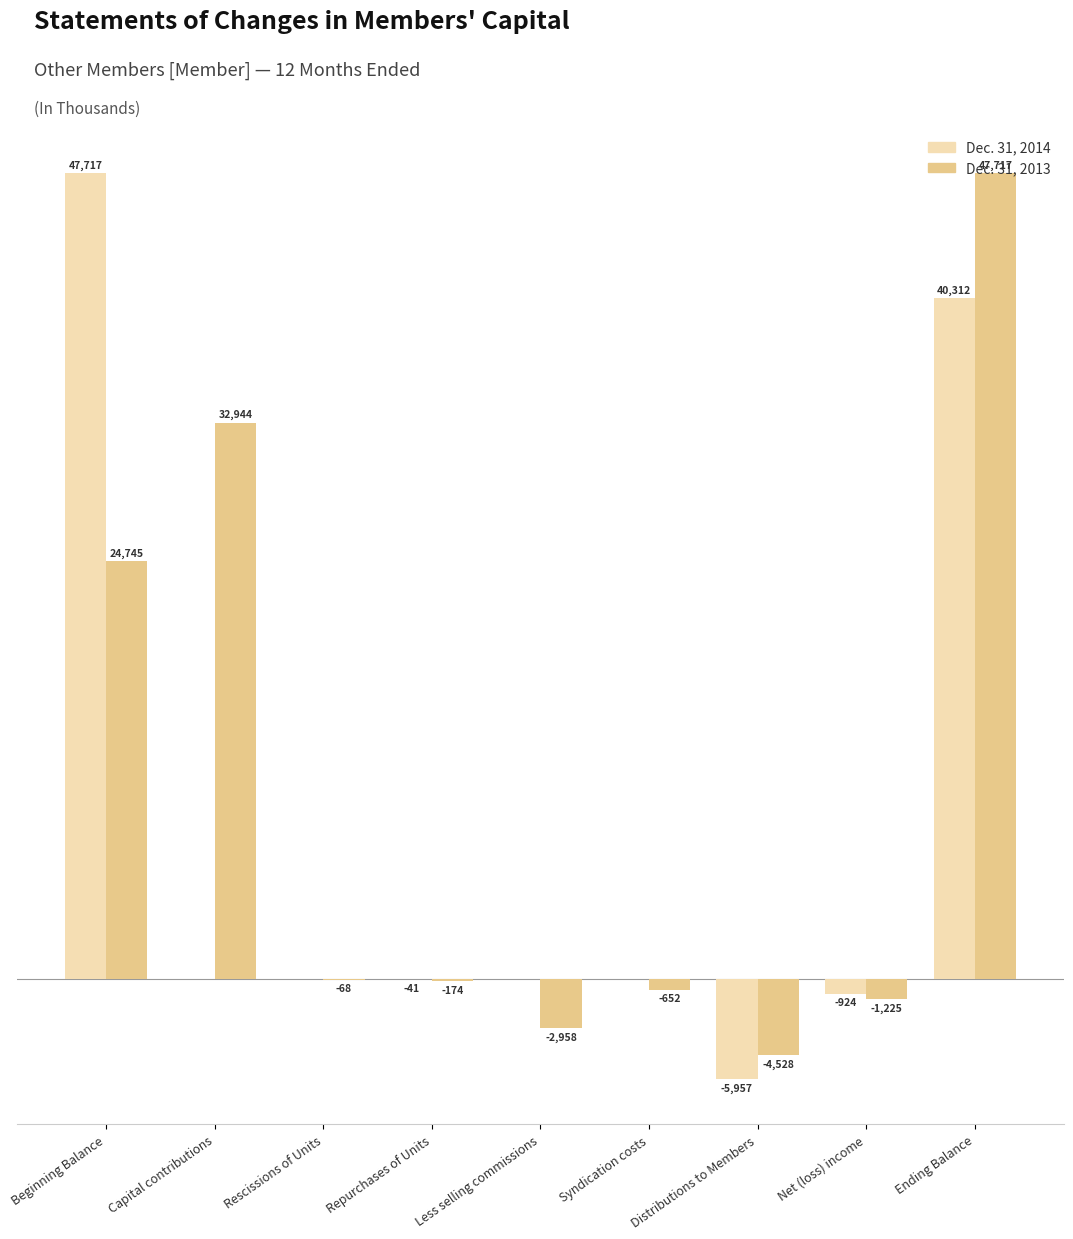

Is the value of Dec. 31, 2013 at Capital contributions greater than the value of Dec. 31, 2014 at Net (loss) income?

Yes